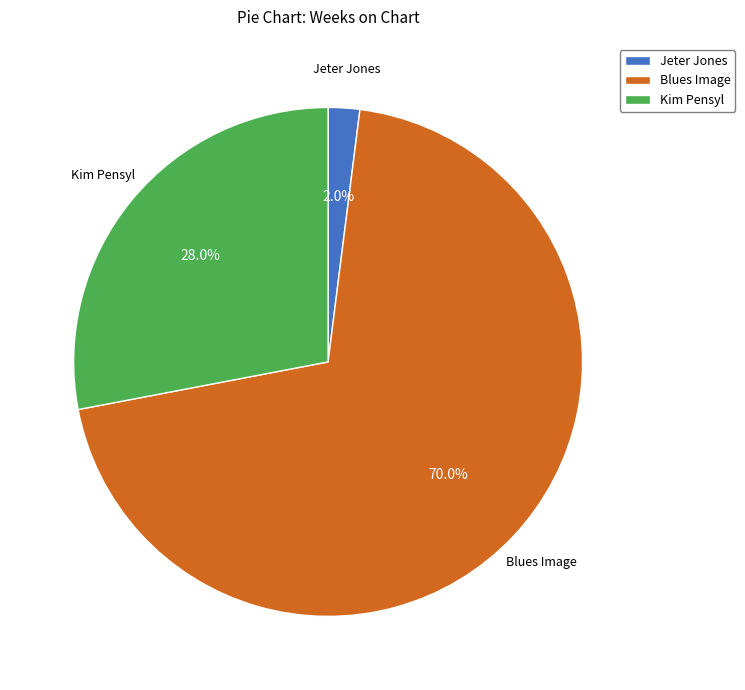

What percentage do Jeter Jones and Blues Image together represent?

72.0%